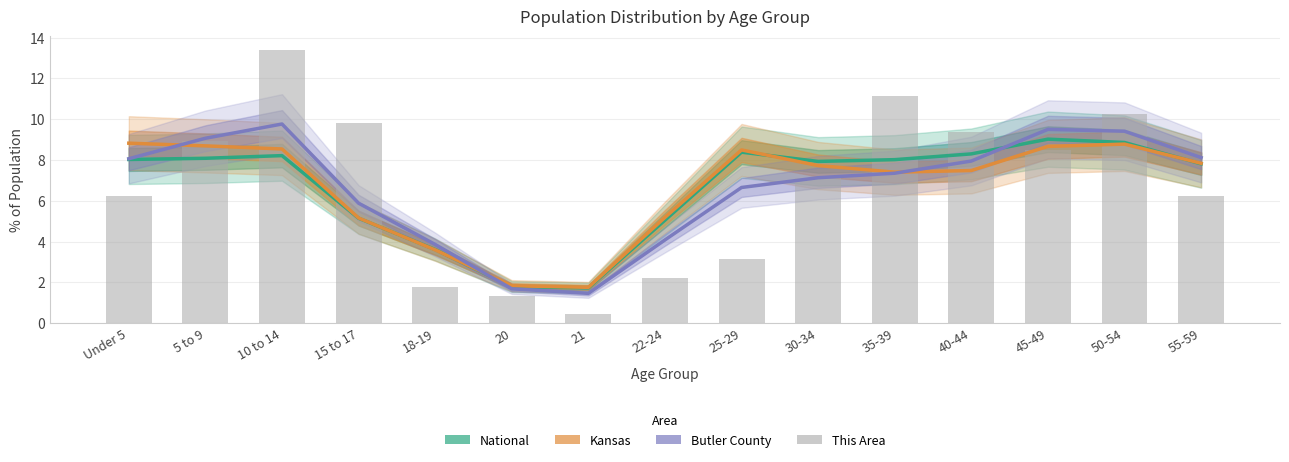

Reading left to right, extract all data points from this chart.

National: 8.0	8.1	8.2	5.1	3.6	1.8	1.7	5.1	8.4	7.9	8.0	8.3	9.0	8.9	7.8
Kansas: 8.8	8.7	8.5	5.2	3.6	1.8	1.8	5.2	8.5	7.7	7.4	7.5	8.7	8.8	7.8
Butler County: 8.1	9.1	9.8	5.9	3.9	1.7	1.5	4.1	6.7	7.1	7.4	8.0	9.5	9.4	8.1
This Area: 6.2	8.9	13.4	9.8	1.8	1.3	0.4	2.2	3.1	7.1	11.2	9.4	8.5	10.3	6.2